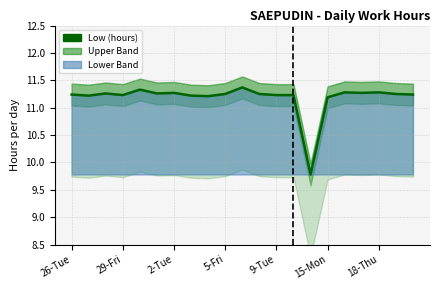

Is it true that the value at 13 is 11.2?

True